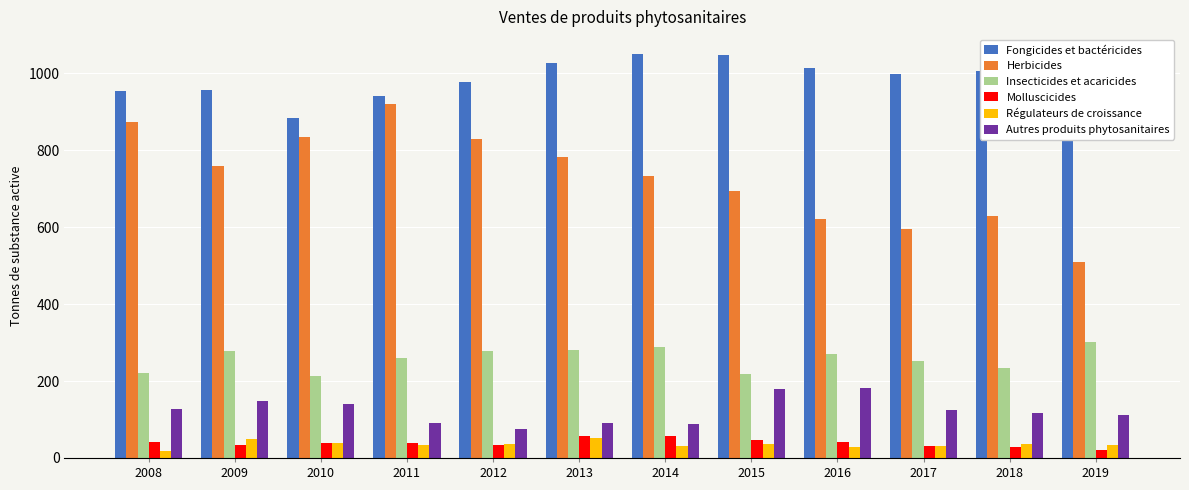

What is the difference between the maximum and minimum values in the Molluscicides series?

35.0